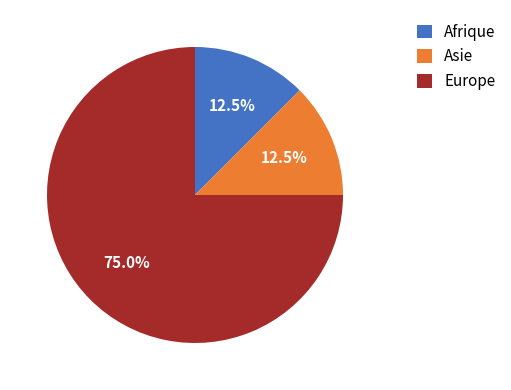

What is the majority slice?

Europe